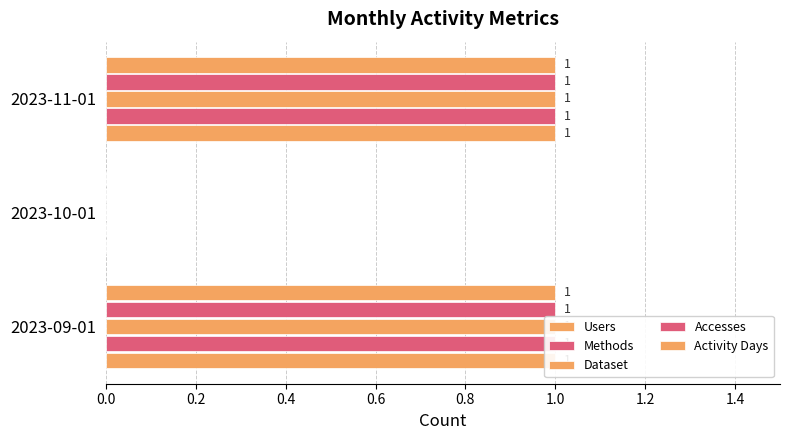

True or false: Activity Days has a value of 1 at 2023-10-01.

False